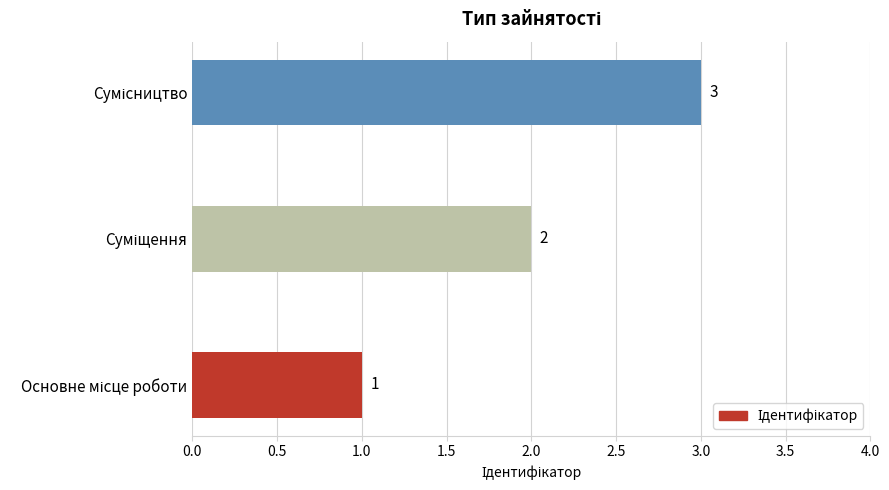

What is the maximum value shown in the chart?

3